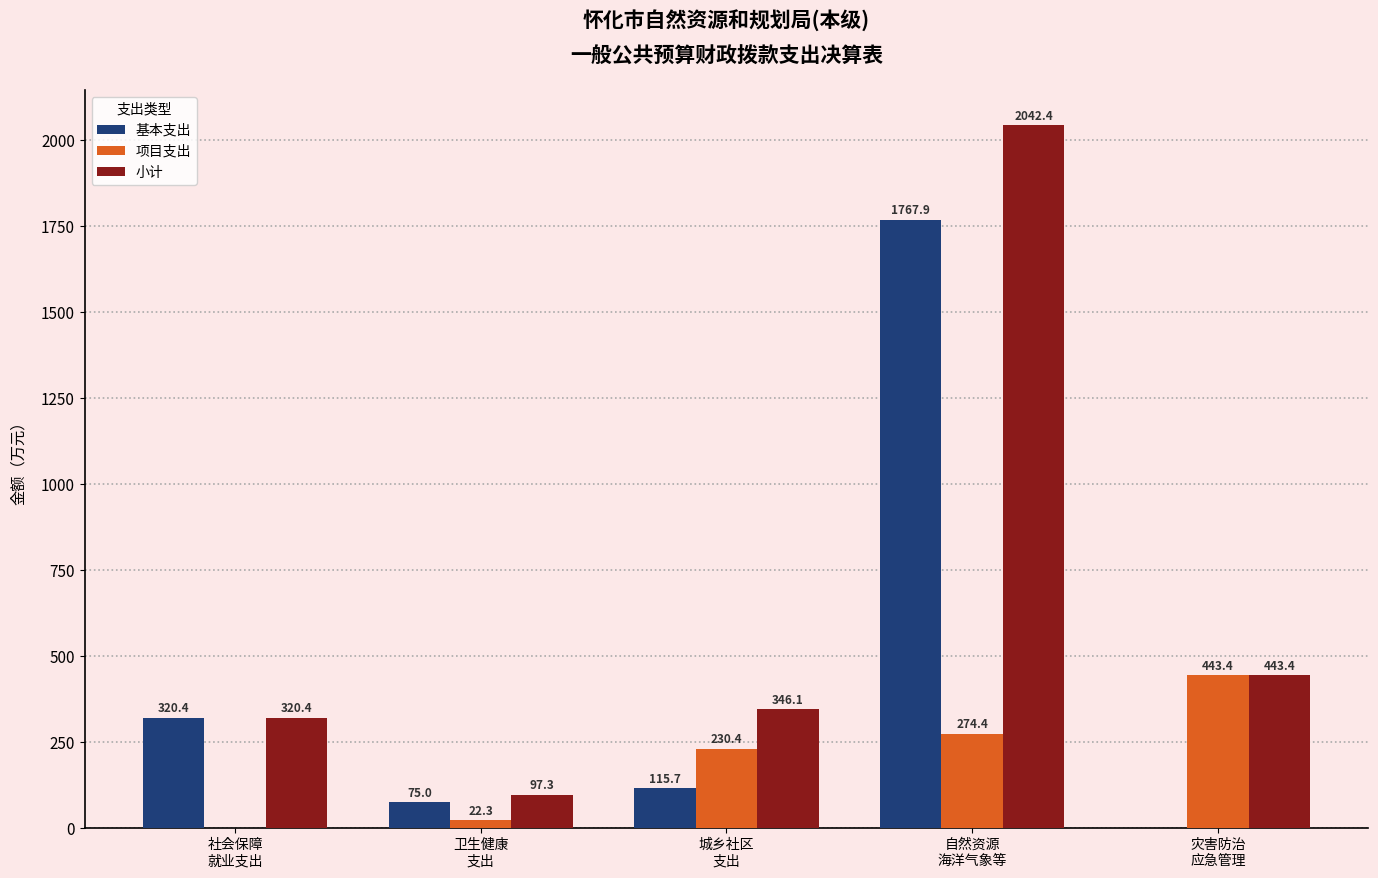

Does the chart contain stacked bars?

No